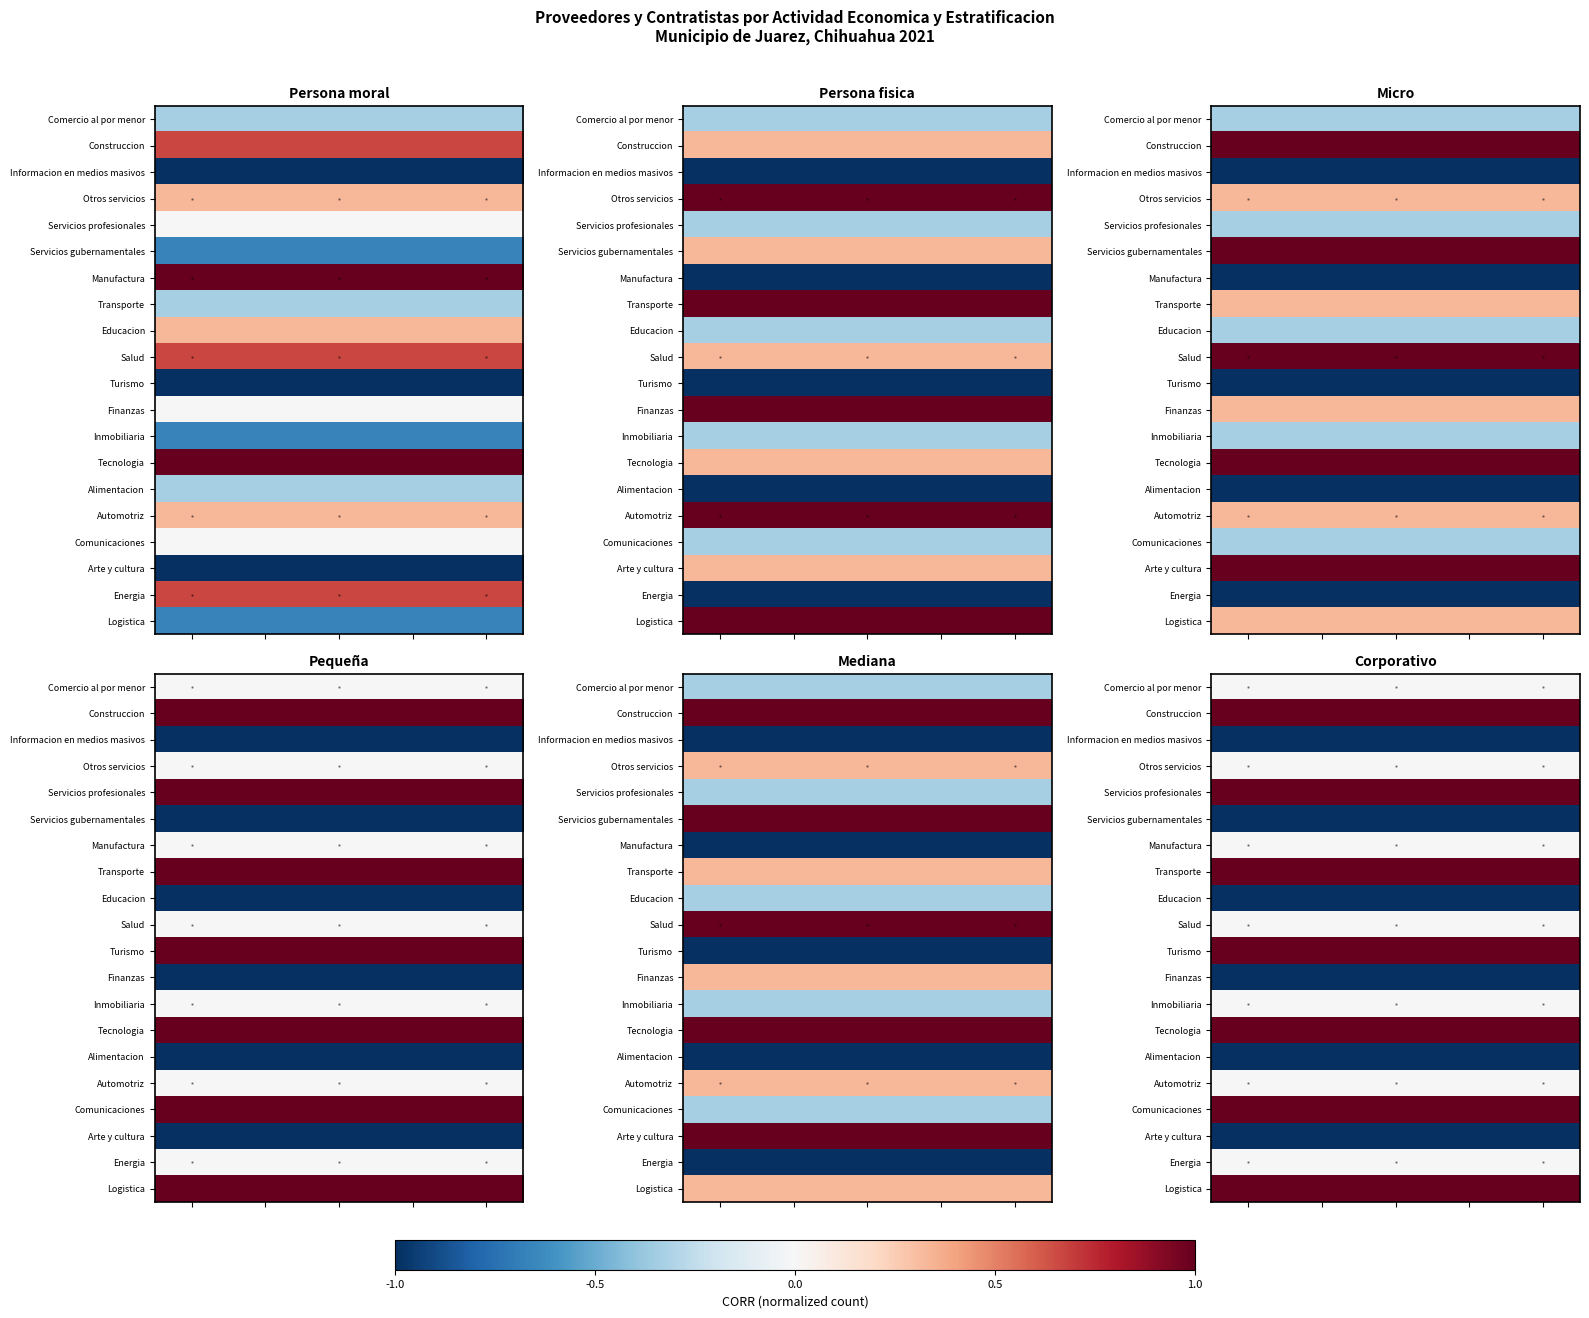

What is the total value across all series at -1.0?

1.0